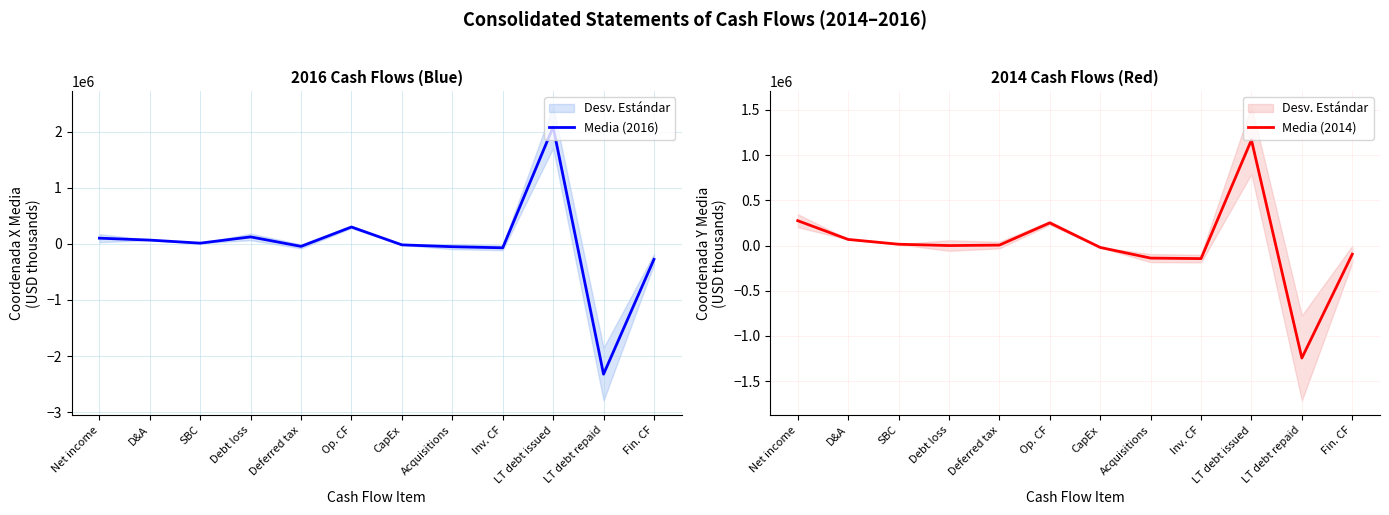

What is the sum of all Media (2016) values?

-96961